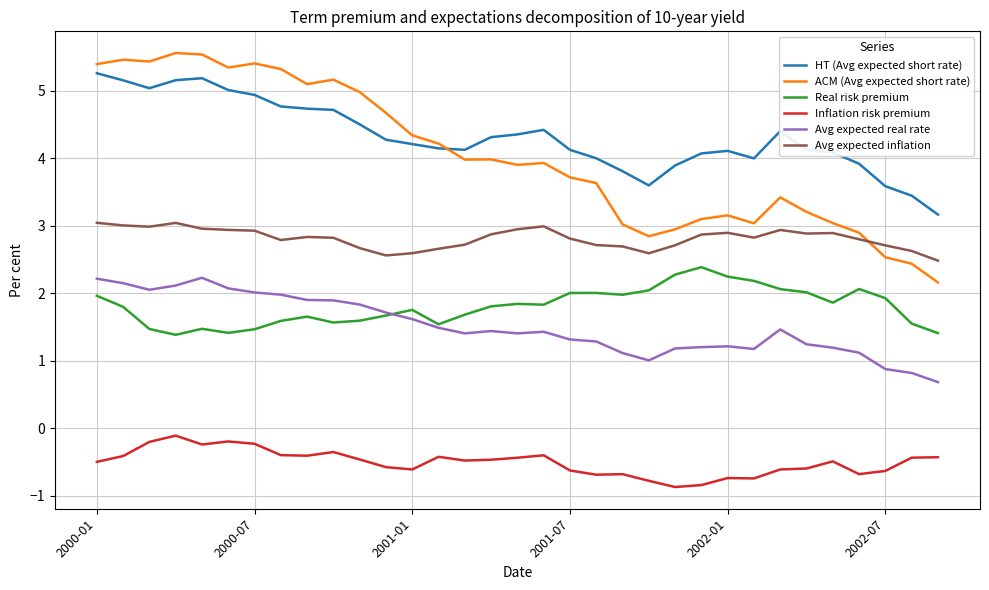

Which series has the largest range (max minus min)?

ACM (Avg expected short rate)